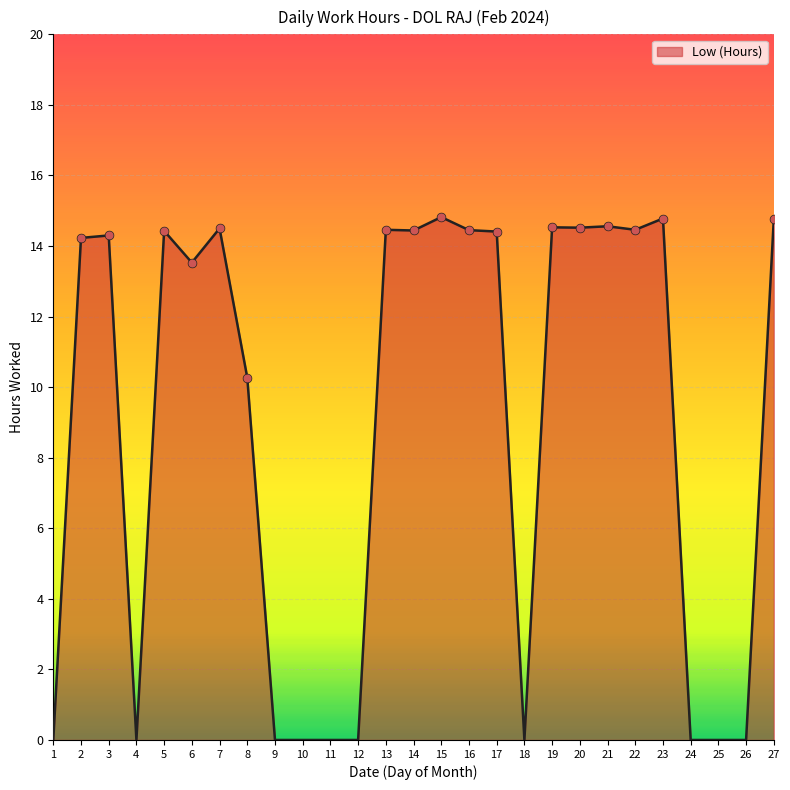

What is the change in value from 4 to 6?

+13.5